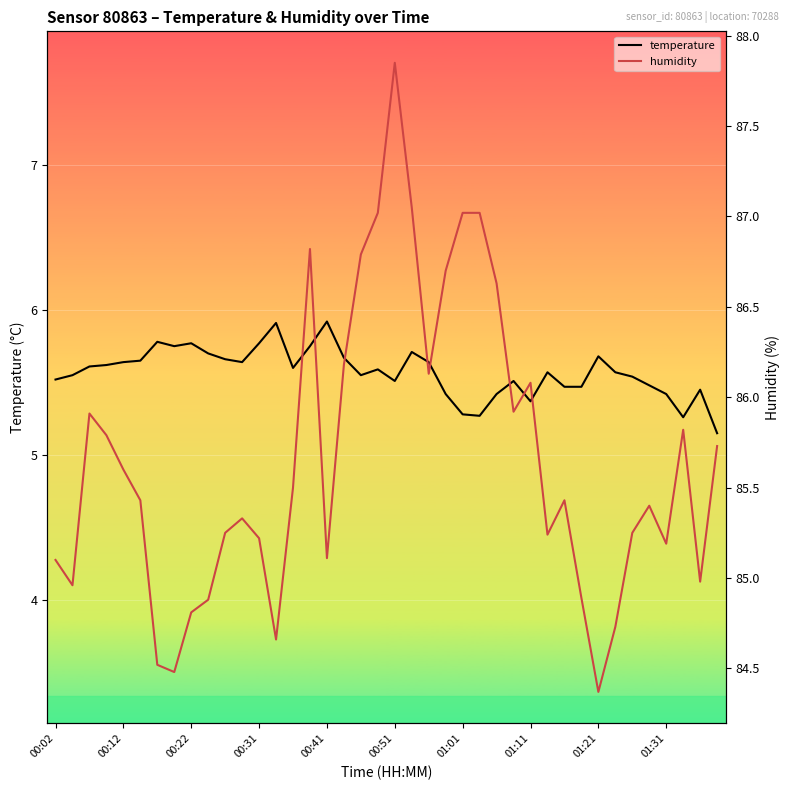

The value of humidity at 27 is 85.9. True or false?

True